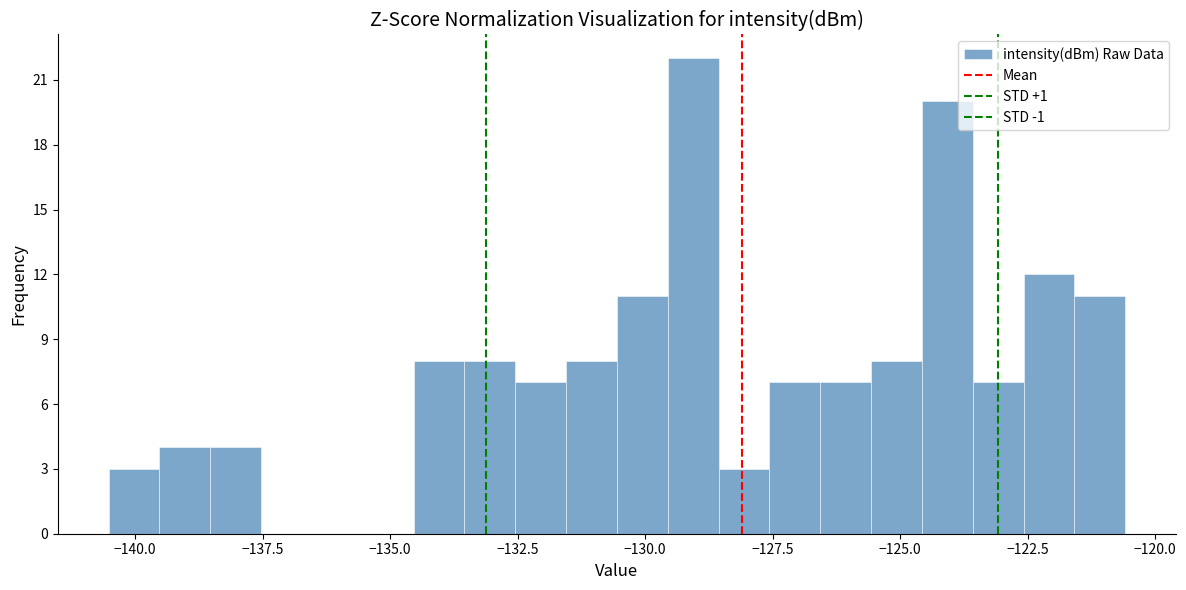

Read against the x-axis, roughly where is the centre of the tallest bar?

-129.0